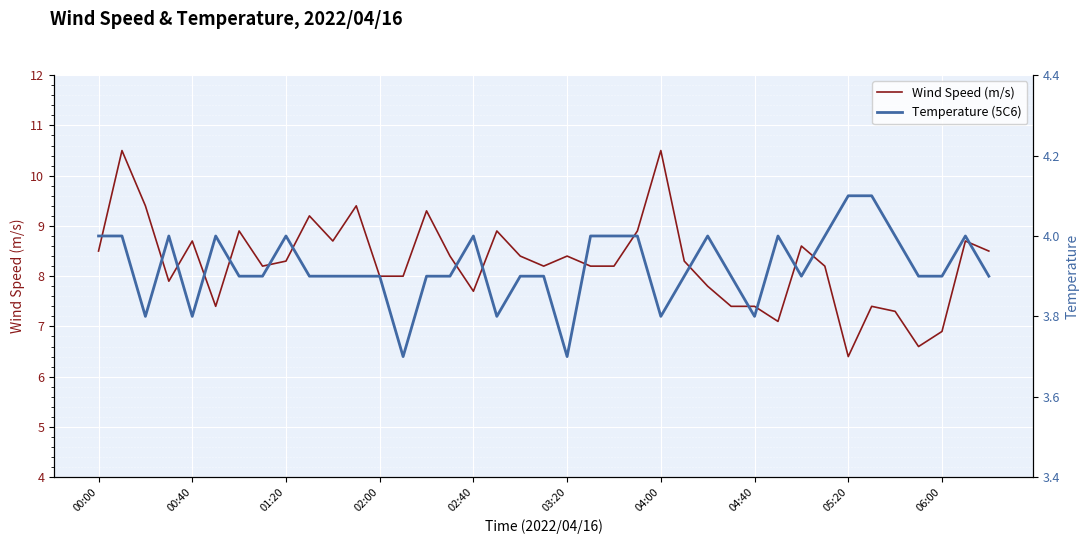

Is this an area chart (filled region under the line)?

No